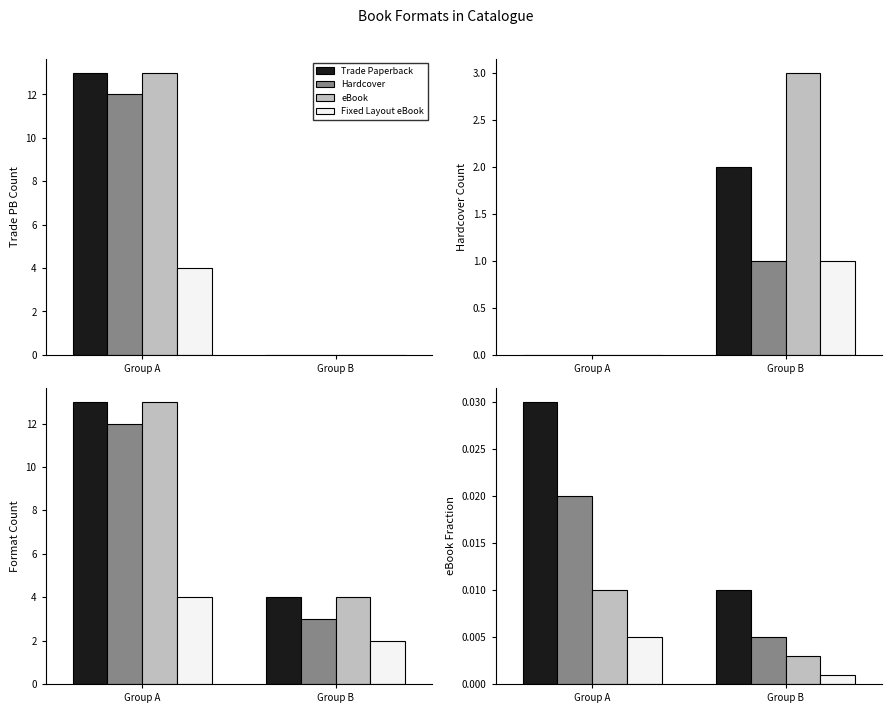

Is the value of eBook at Group A greater than the value of Fixed Layout eBook at Group A?

Yes